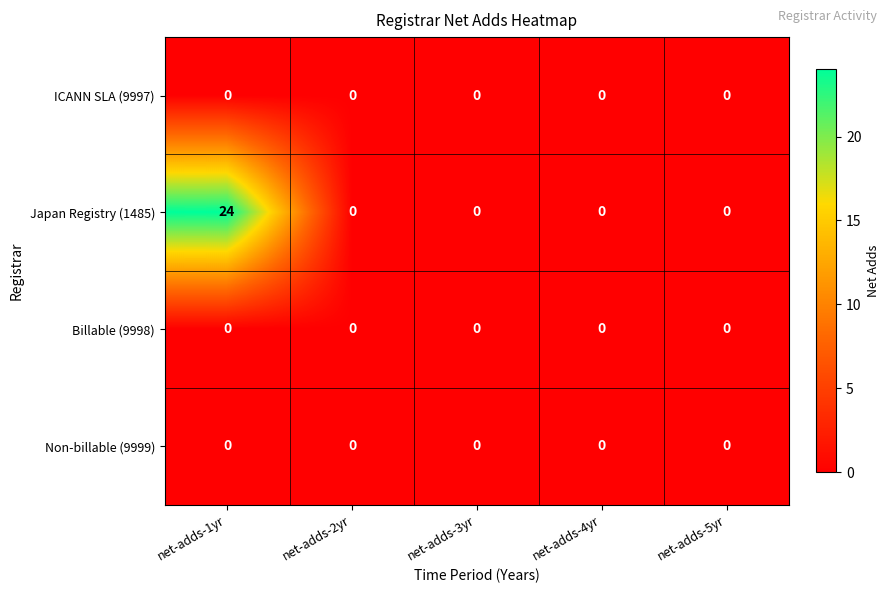

True or false: Non-billable (9999) has a value of 0 at net-adds-3yr.

True